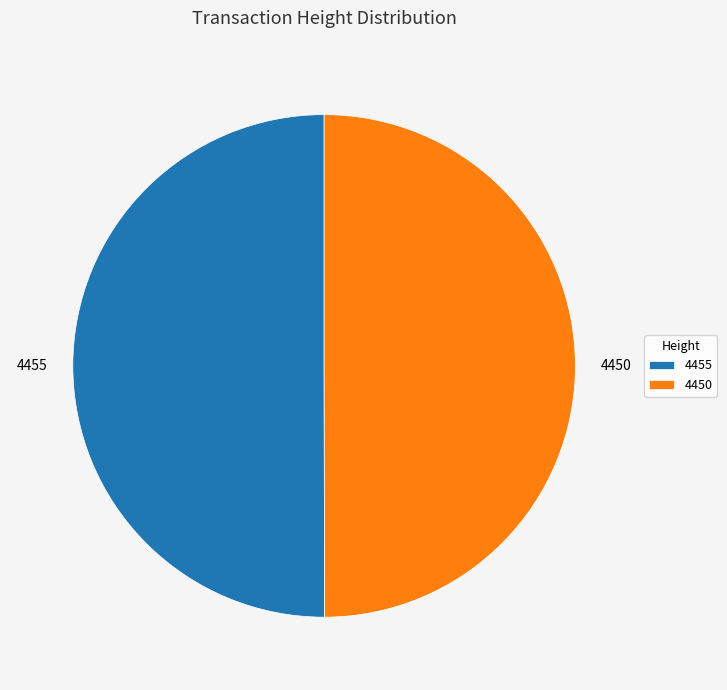

What is the ratio of the value at 4455 to the value at 4450?

1.0